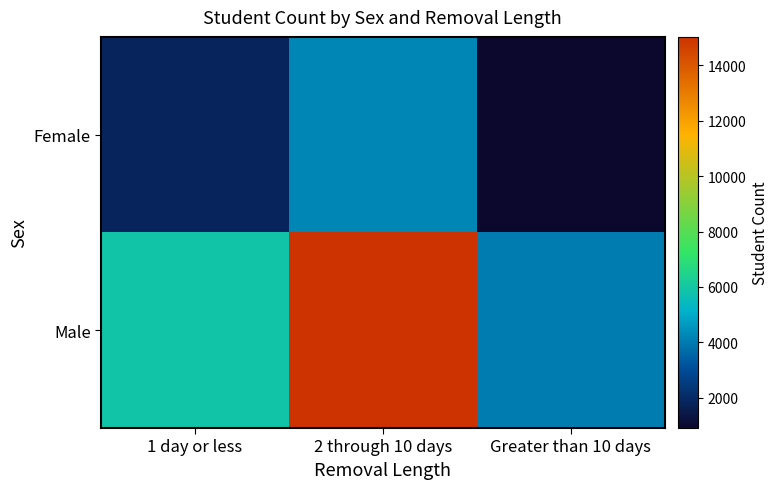

How many distinct data groups are displayed?

2